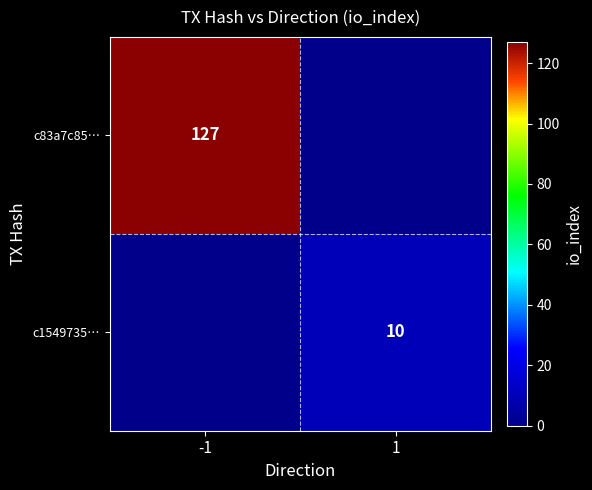

Is it true that c83a7c85… equals 127 at -1?

True